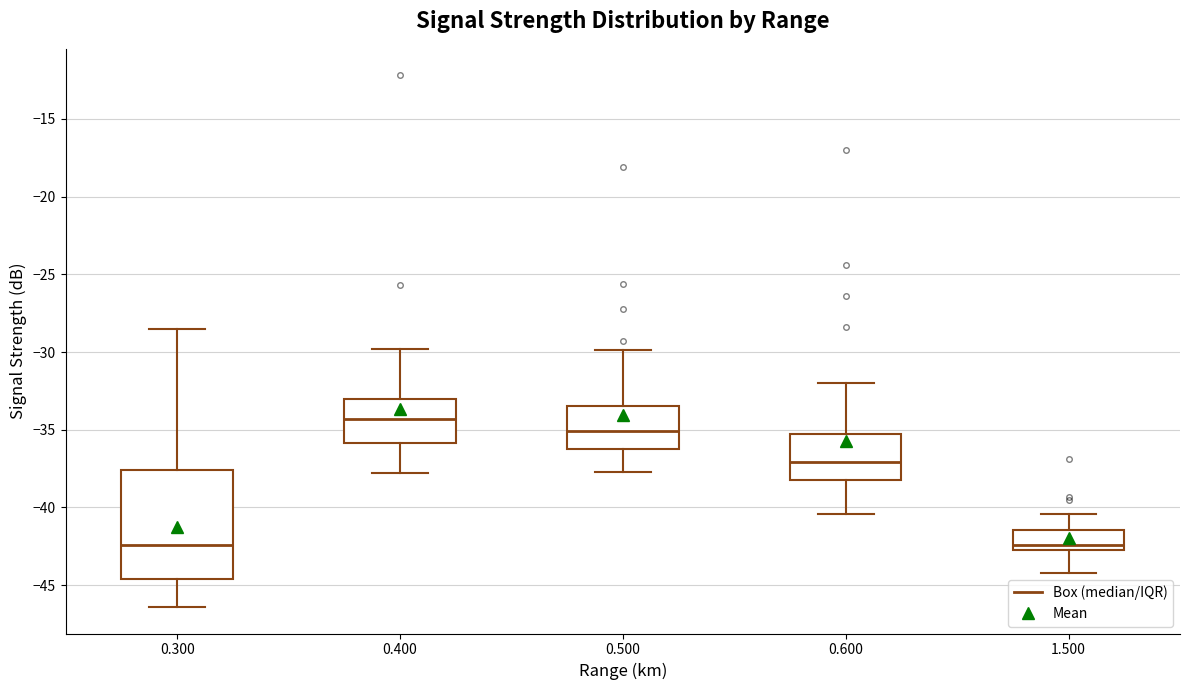

Where does the upper whisker of the box at x = 0.400 end on the y-axis? The values are not printed on the chart, so give them approximately, as read against the axis.

-30.0